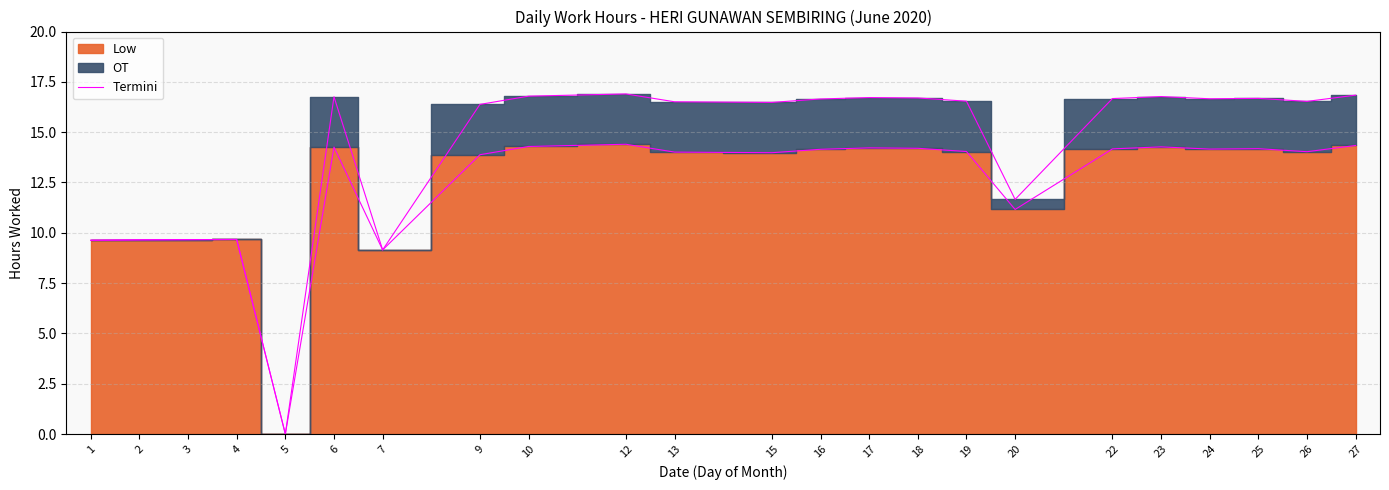

Reading left to right, transcribe all the data shown in this chart.

9.6	9.7	9.7	9.7	0.0	14.3	9.2	13.9	14.3	14.4	14.0	14.0	14.2	14.2	14.2	14.0	11.2	14.2	14.3	14.2	14.2	14.0	14.3